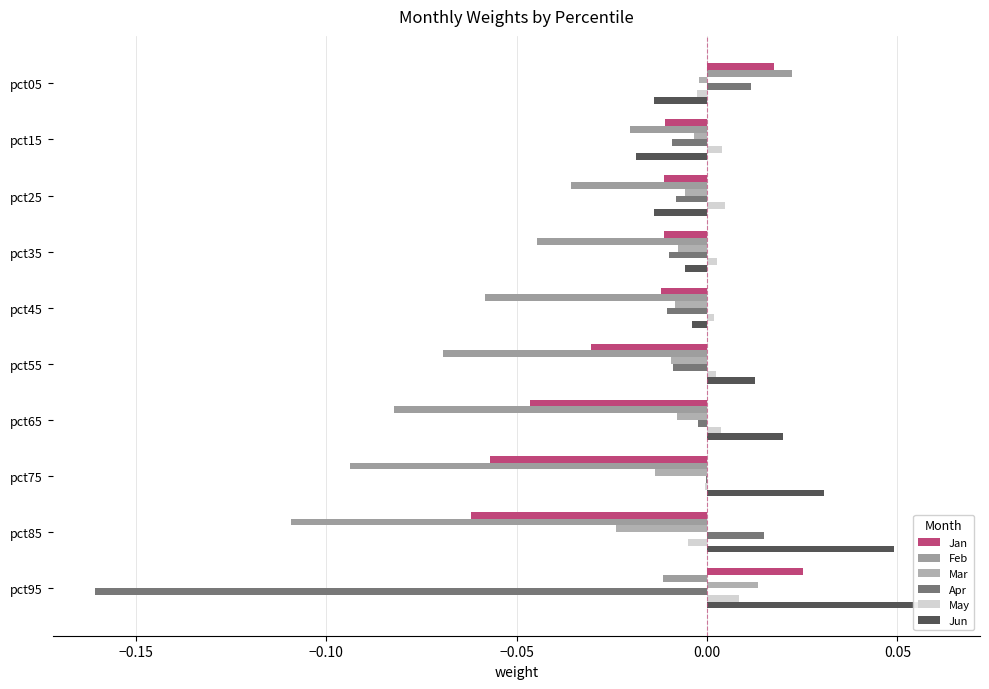

How many data points in Jan are less than 0?

8